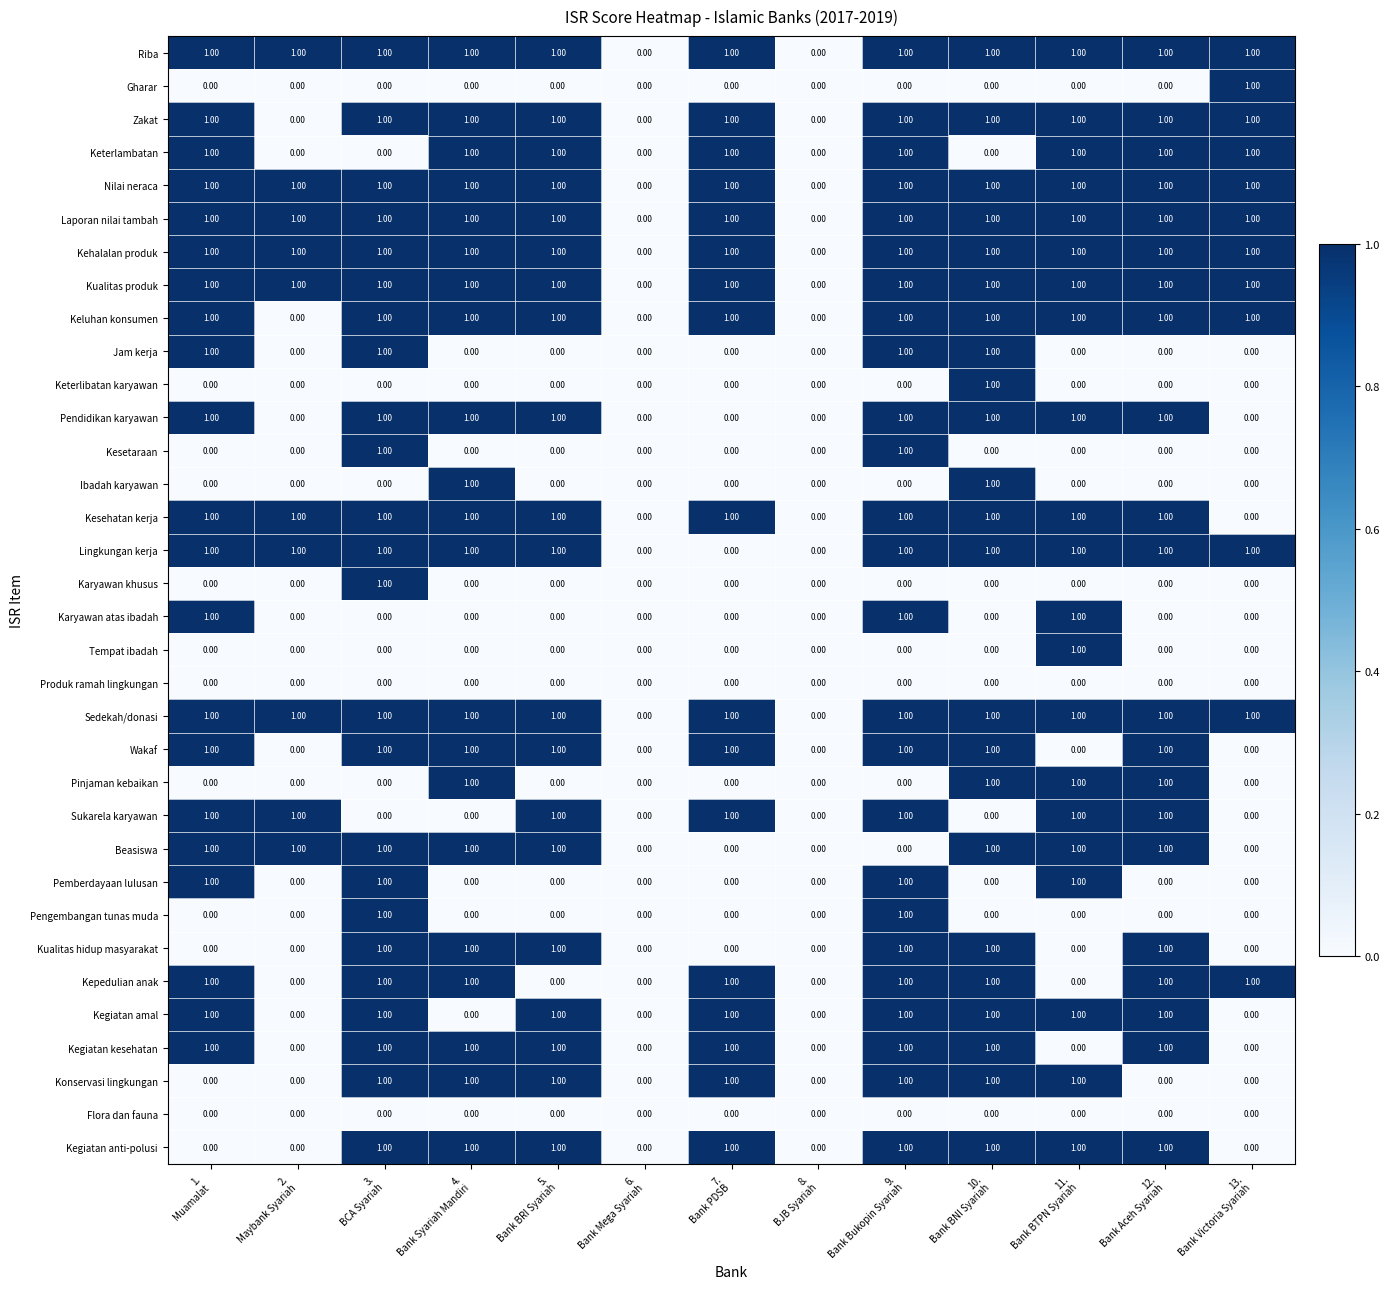

What is the sum of all Sedekah/donasi values?

11